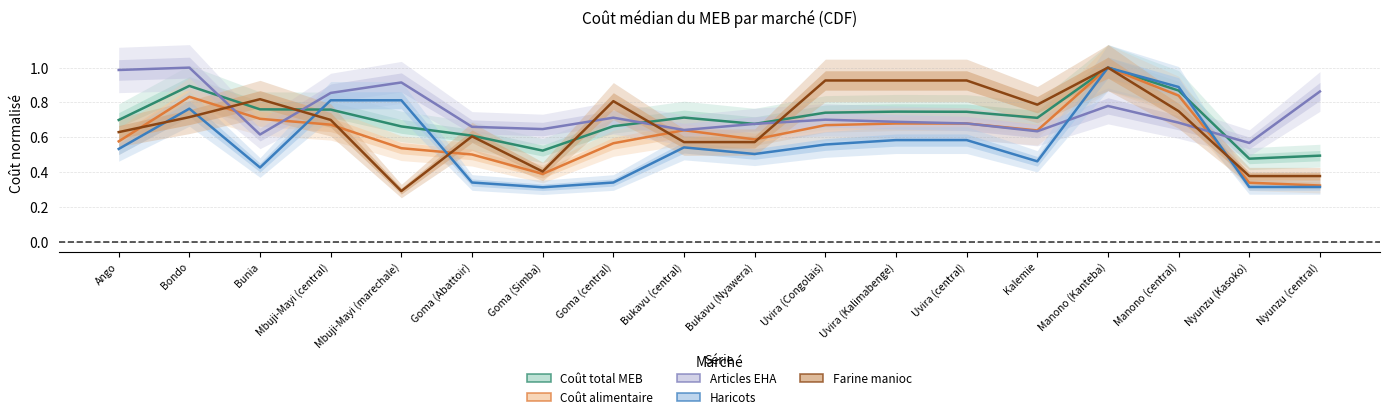

How many lines are shown in the chart?

5